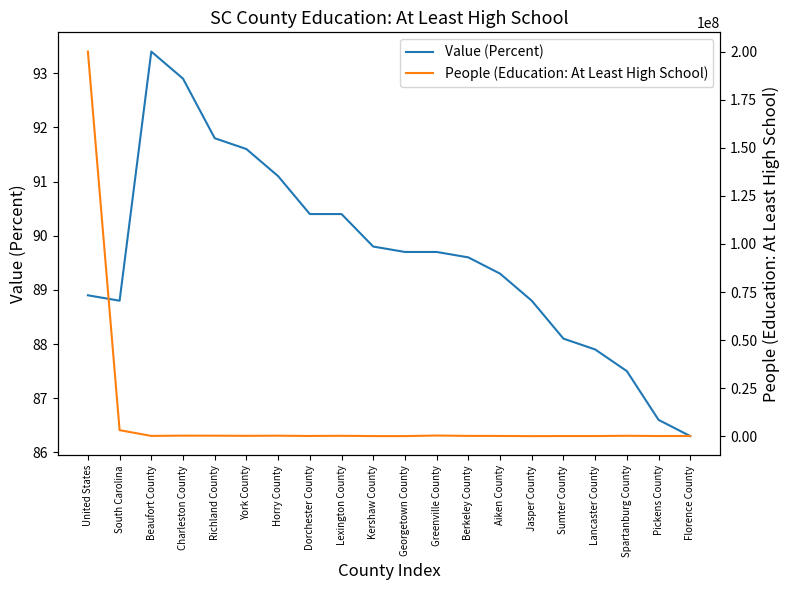

Rank the series by their average value, from highest to lowest.

People (Education: At Least High School), Value (Percent)